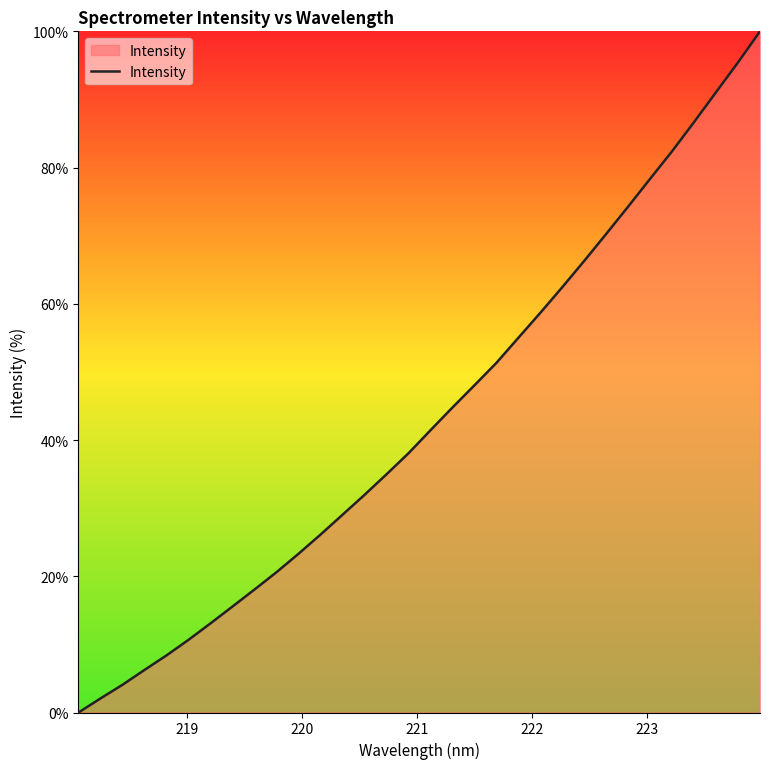

Reading left to right, what are all the values shown in this chart?

0.0	2.1	4.1	6.2	8.4	10.7	13.1	15.6	18.1	20.6	23.3	26.1	29.0	32.0	35.0	38.1	41.4	44.8	48.0	51.3	55.0	58.7	62.5	66.3	70.3	74.3	78.4	82.4	86.7	91.1	95.4	100.0